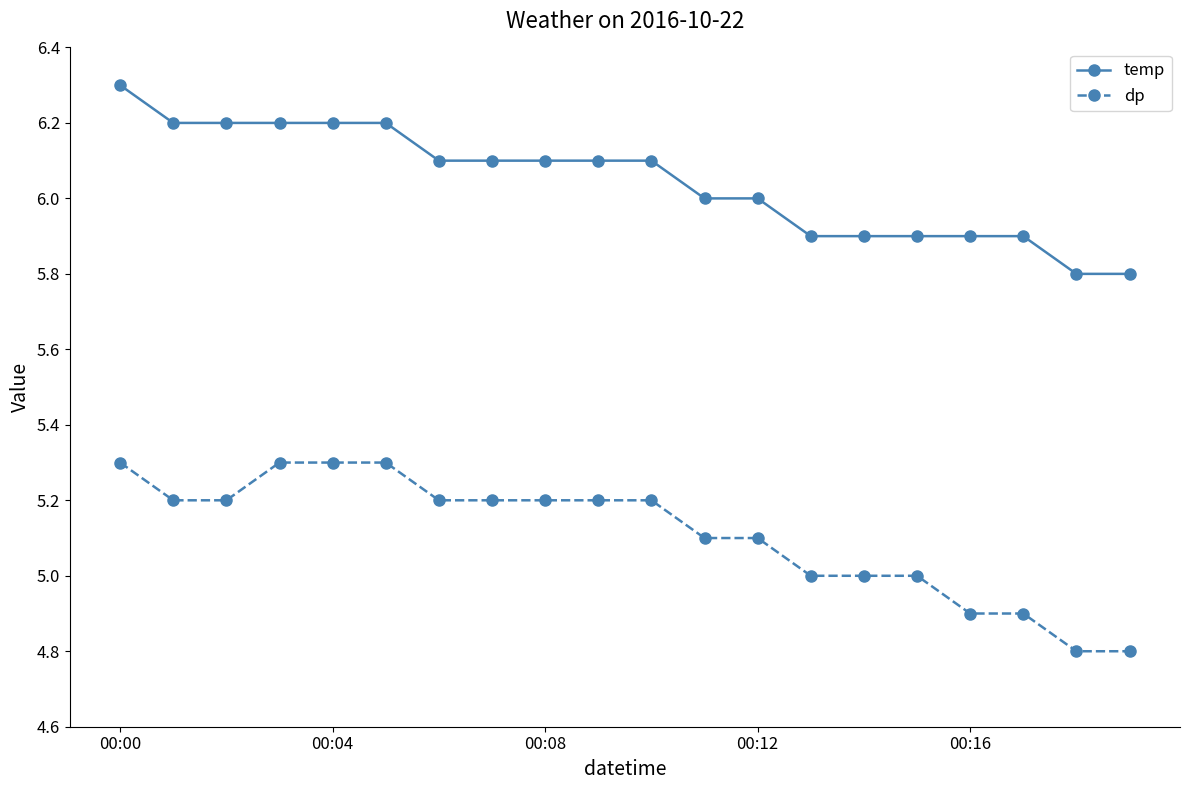

True or false: dp and temp intersect in this chart.

False